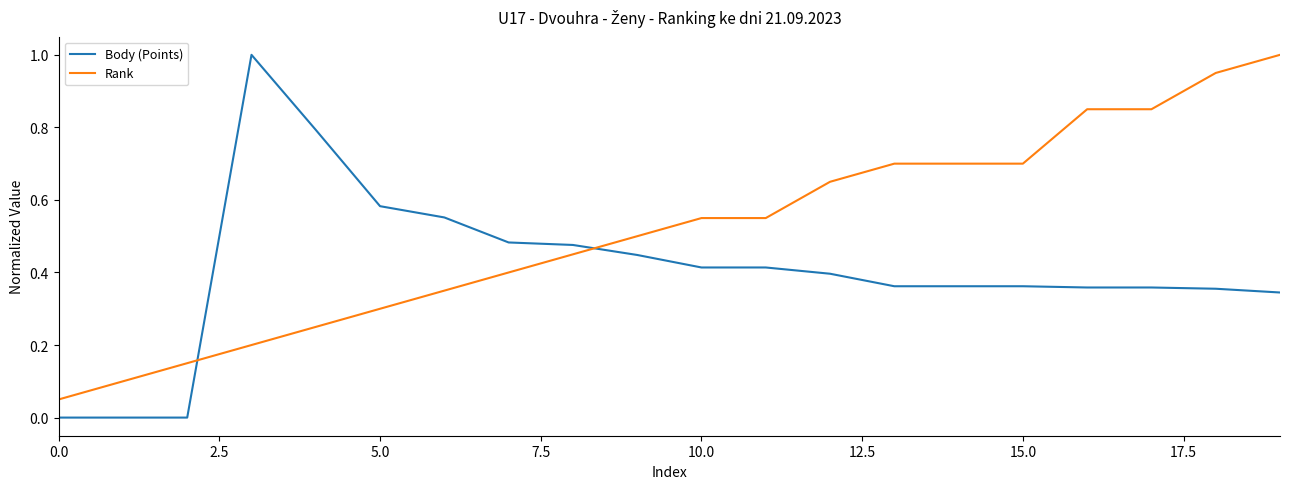

Which series has the largest total across all categories?

Rank